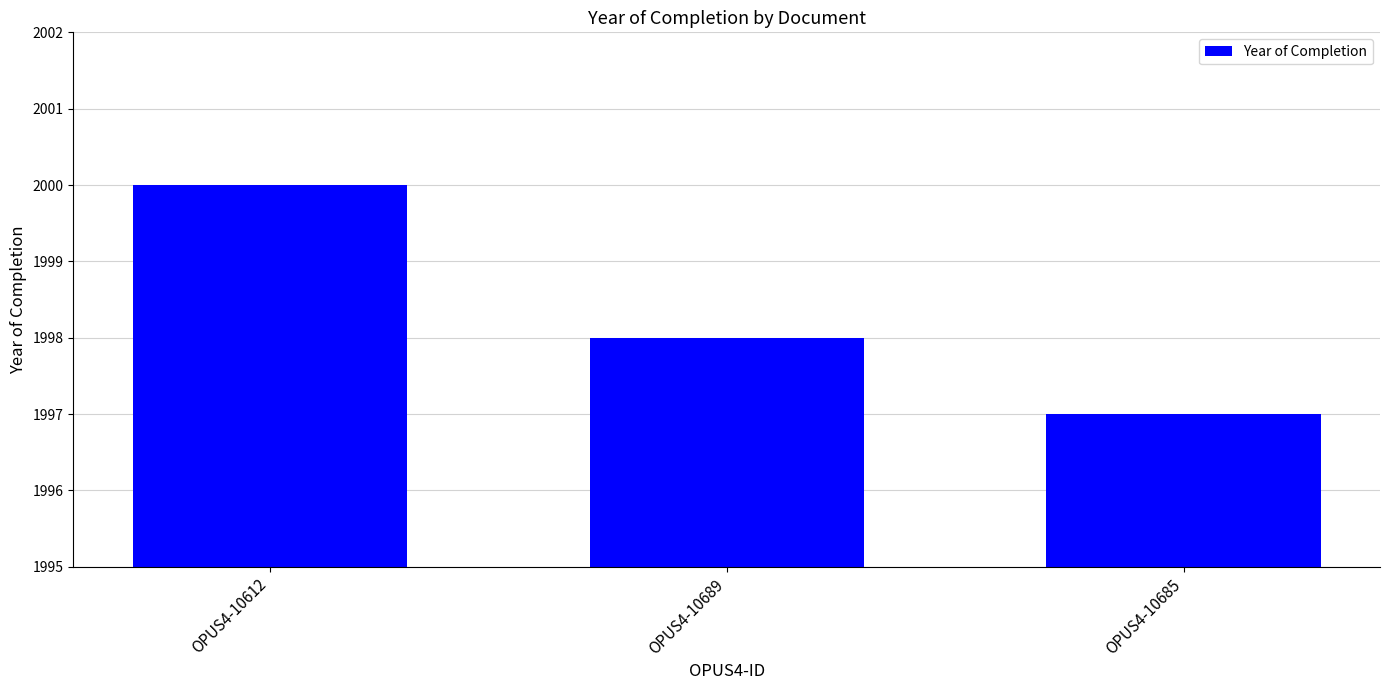

Reading left to right, transcribe all the data shown in this chart.

2000	1998	1997